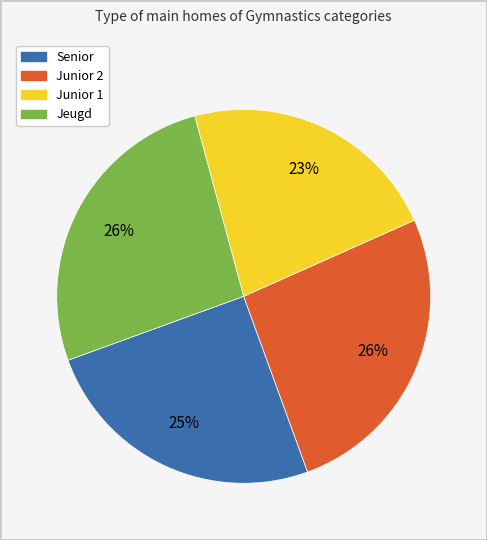

Which category has the smallest portion of the pie?

Junior 1